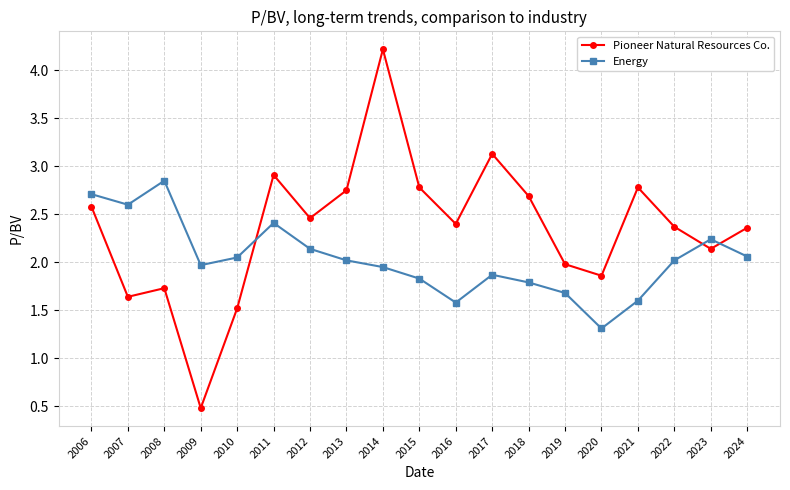

What value does the Energy series have at 2018?

1.8